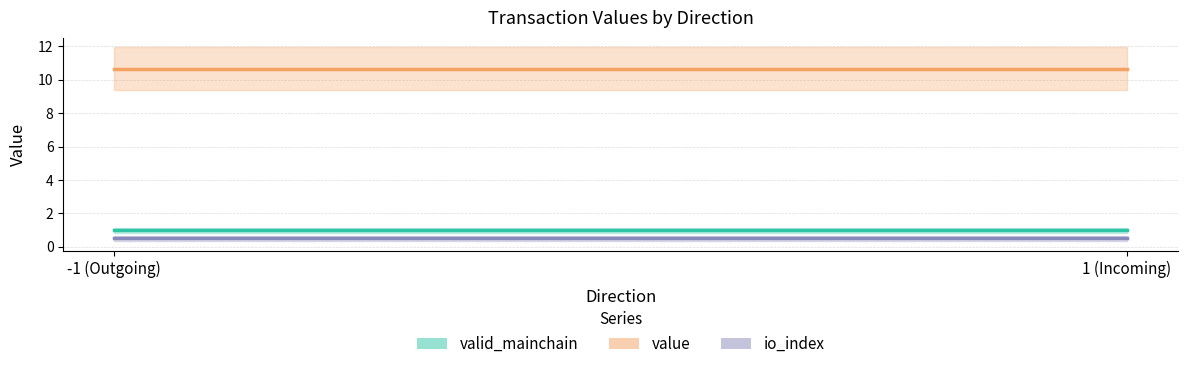

How many values in the io_index series are below 1?

2